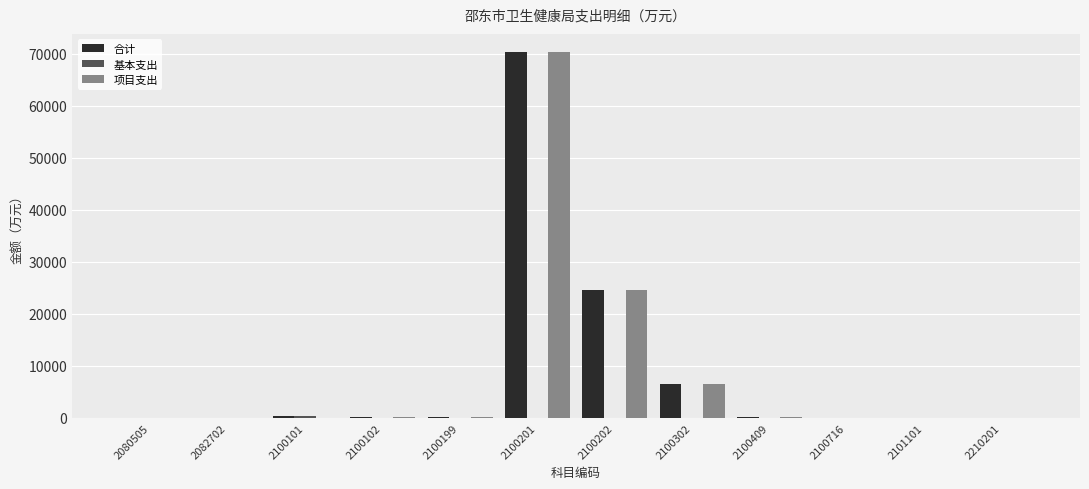

At which label is 项目支出 closest to 35150?

2100202